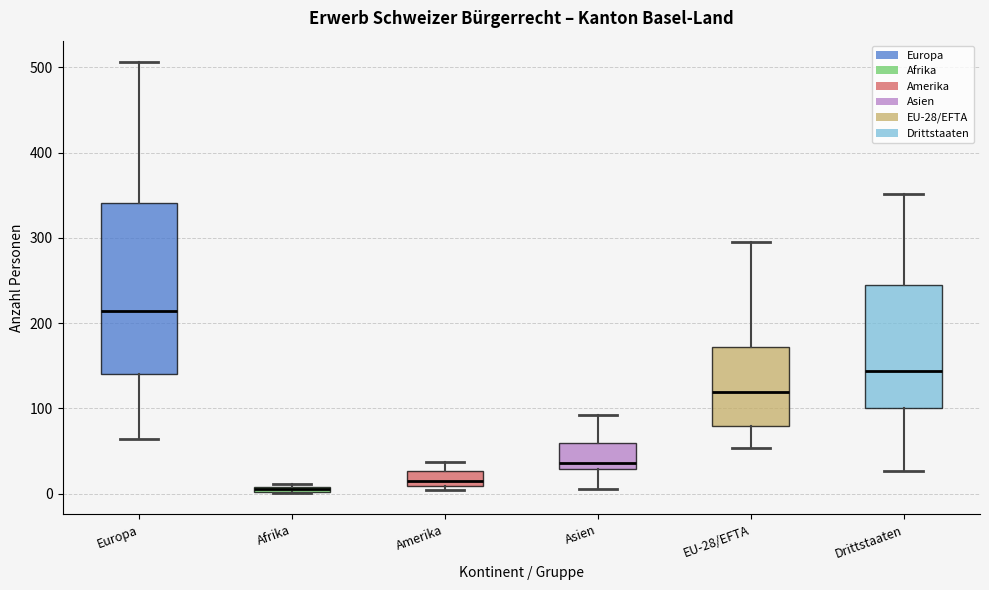

Comparing the boxes themselves (not the whiskers), which one is the tallest?

Europa